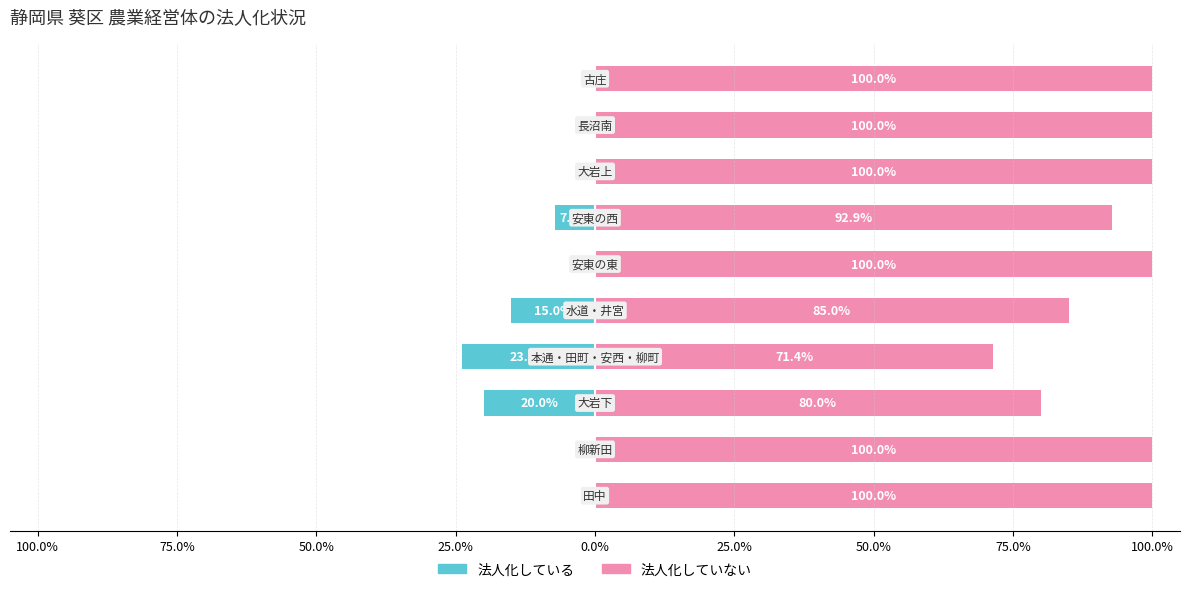

Reading right to left, extract all data points from this chart.

法人化している: 0.0	0.0	0.0	-7.1	0.0	-15.0	-23.8	-20.0	0.0	0.0
法人化していない: 100.0	100.0	100.0	92.9	100.0	85.0	71.4	80.0	100.0	100.0